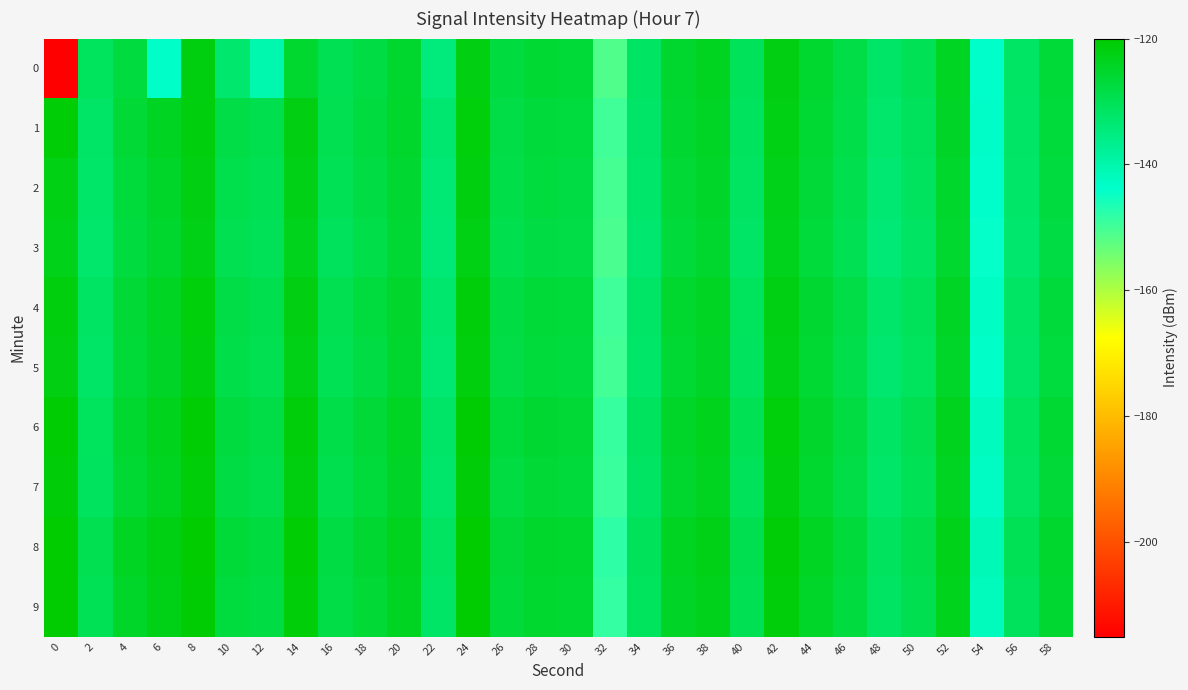

What is the total value across all series at 48?

-1324.5